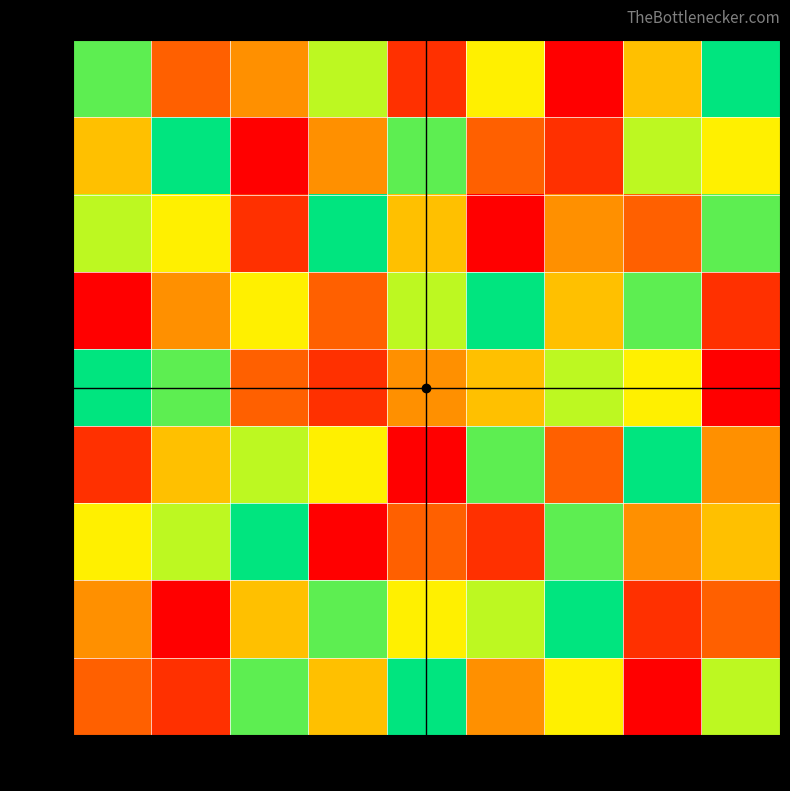

Between col6 and col5, which is larger?

col6